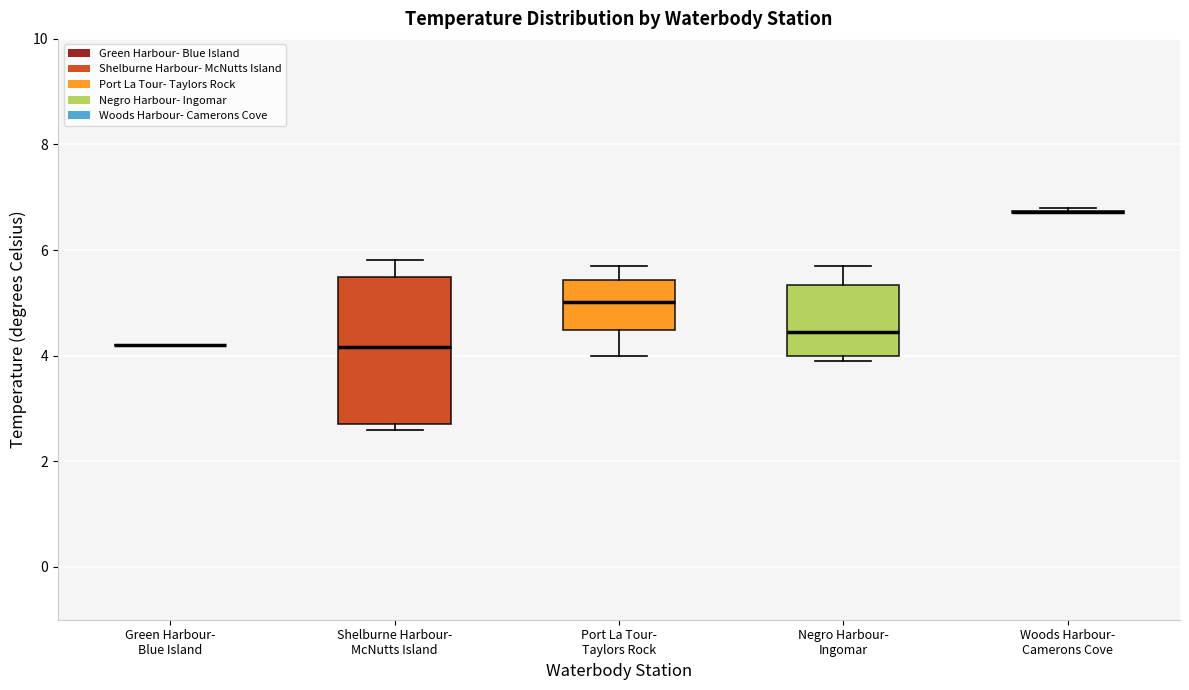

Reading left to right, read every box against the y-axis: the position of its median line, the range the box covers, and the ends of its whiskers. The values are not printed on the chart, so give them approximately, as read against the axis.

Green Harbour- Blue Island: box collapsed to a line at 4.2, whiskers 4.2 to 4.2
Shelburne Harbour- McNutts Island: median 4.2, box 2.8 to 5.4, whiskers 2.6 to 5.8
Port La Tour- Taylors Rock: median 5.0, box 4.4 to 5.4, whiskers 4.0 to 5.6
Negro Harbour- Ingomar: median 4.4, box 4.0 to 5.4, whiskers 4.0 (just below the box's lower edge) to 5.6
Woods Harbour- Camerons Cove: box collapsed to a line at 6.8, whiskers 6.8 to 6.8